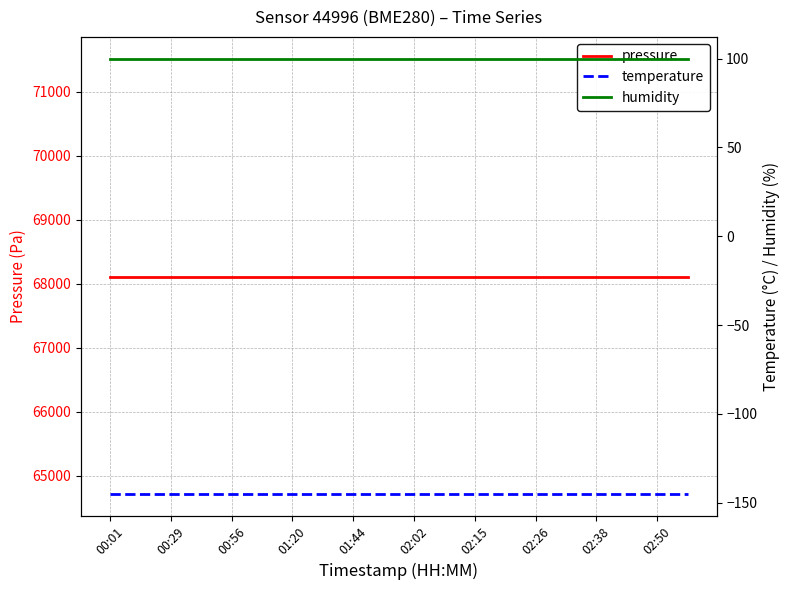

What is the label of the 15th point from the right?

02:02